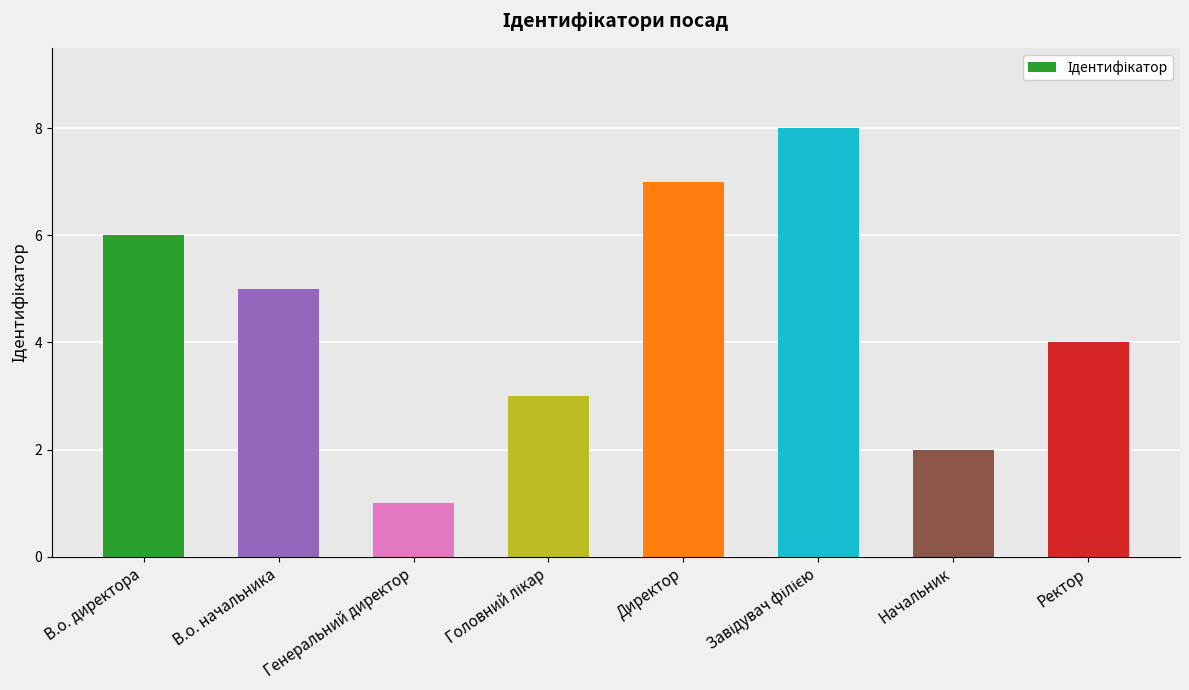

Reading left to right, what are all the values shown in this chart?

6	5	1	3	7	8	2	4